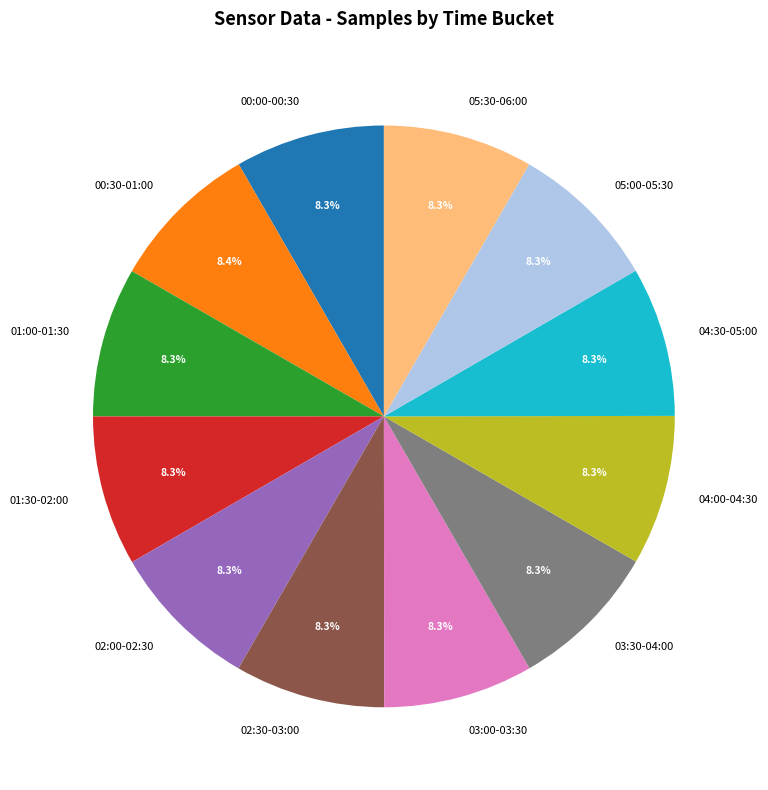

Do 05:30-06:00 and 02:00-02:30 together represent more than half of the pie?

No